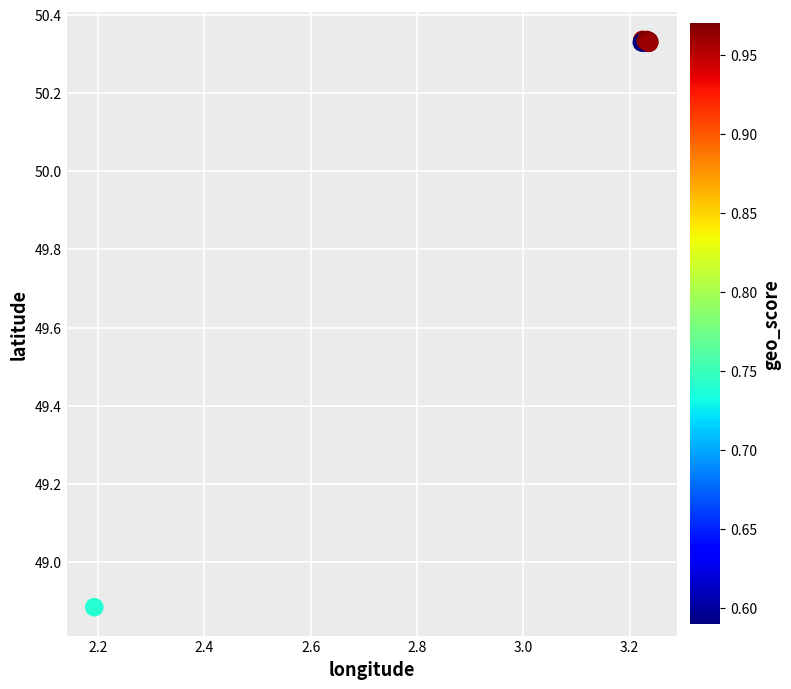

What Y value in the scatter plot is closest to 49?

48.9